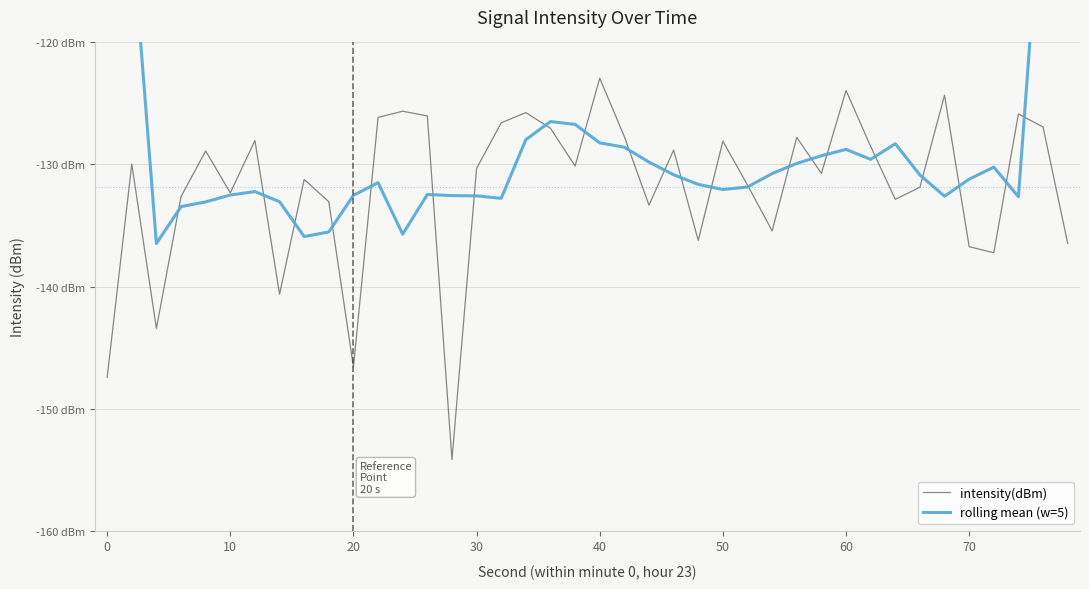

Rank the series by their average value, from highest to lowest.

rolling mean (w=5), intensity(dBm)